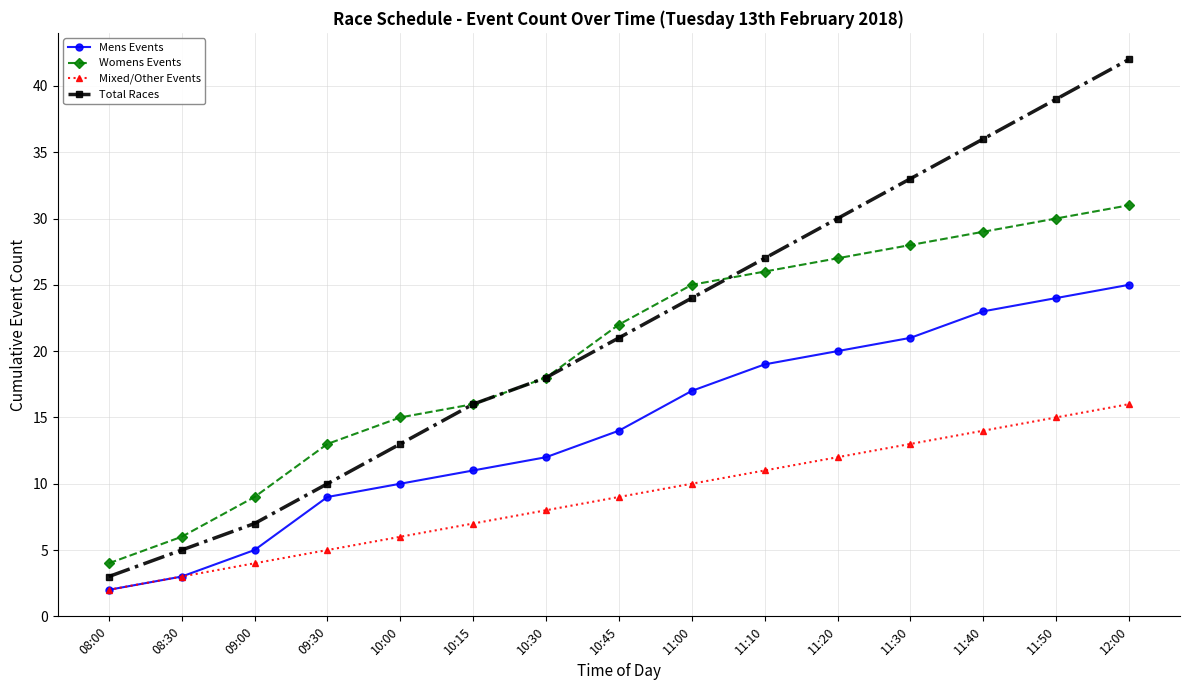

Reading left to right, transcribe all the data shown in this chart.

Mens Events: 08:00=2	08:30=3	09:00=5	09:30=9	10:00=10	10:15=11	10:30=12	10:45=14	11:00=17	11:10=19	11:20=20	11:30=21	11:40=23	11:50=24	12:00=25
Womens Events: 08:00=4	08:30=6	09:00=9	09:30=13	10:00=15	10:15=16	10:30=18	10:45=22	11:00=25	11:10=26	11:20=27	11:30=28	11:40=29	11:50=30	12:00=31
Mixed/Other Events: 08:00=2	08:30=3	09:00=4	09:30=5	10:00=6	10:15=7	10:30=8	10:45=9	11:00=10	11:10=11	11:20=12	11:30=13	11:40=14	11:50=15	12:00=16
Total Races: 08:00=3	08:30=5	09:00=7	09:30=10	10:00=13	10:15=16	10:30=18	10:45=21	11:00=24	11:10=27	11:20=30	11:30=33	11:40=36	11:50=39	12:00=42